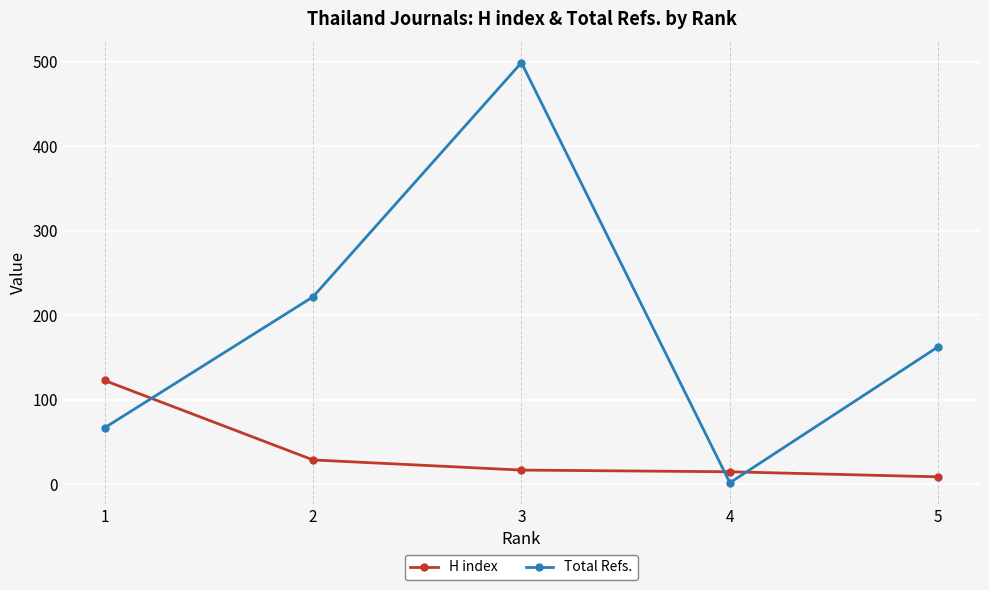

How many intersections are there between Total Refs. and H index?

3